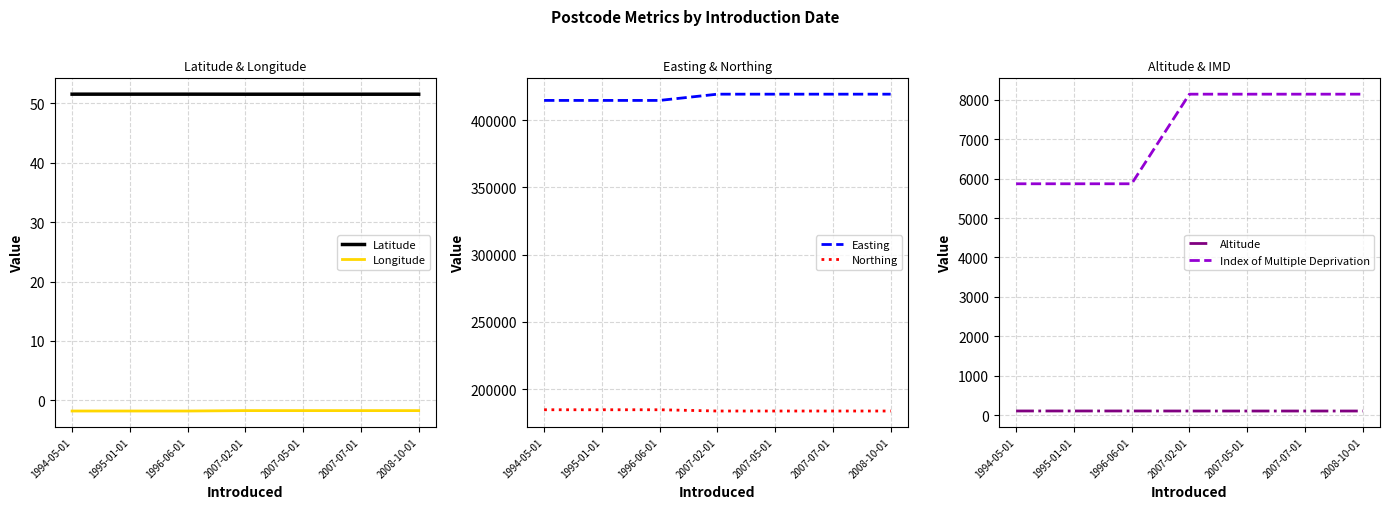

The value of Northing at 2007-07-01 is 330630.7. True or false?

False